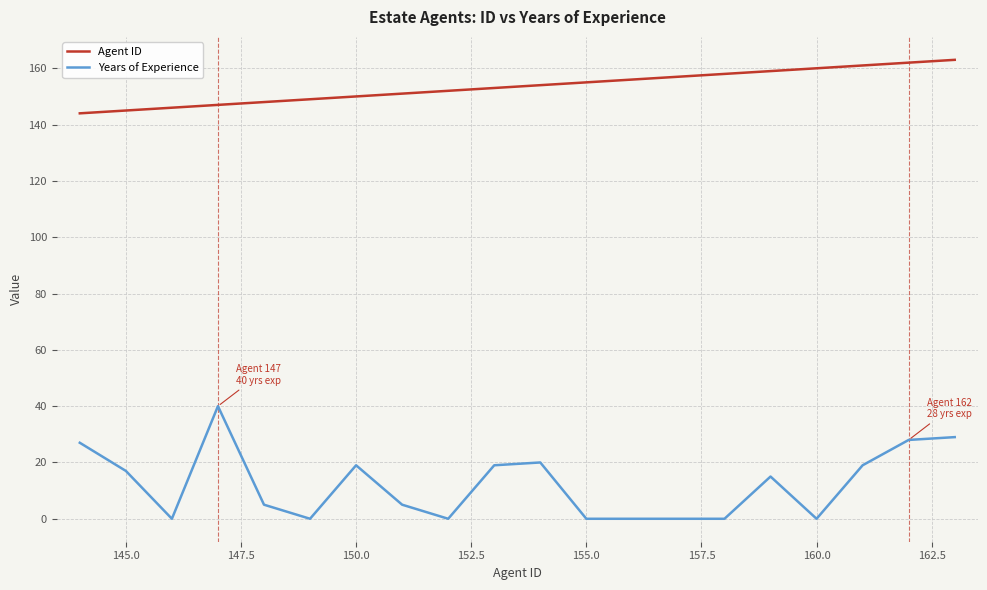

Which series has the largest total across all categories?

Agent ID